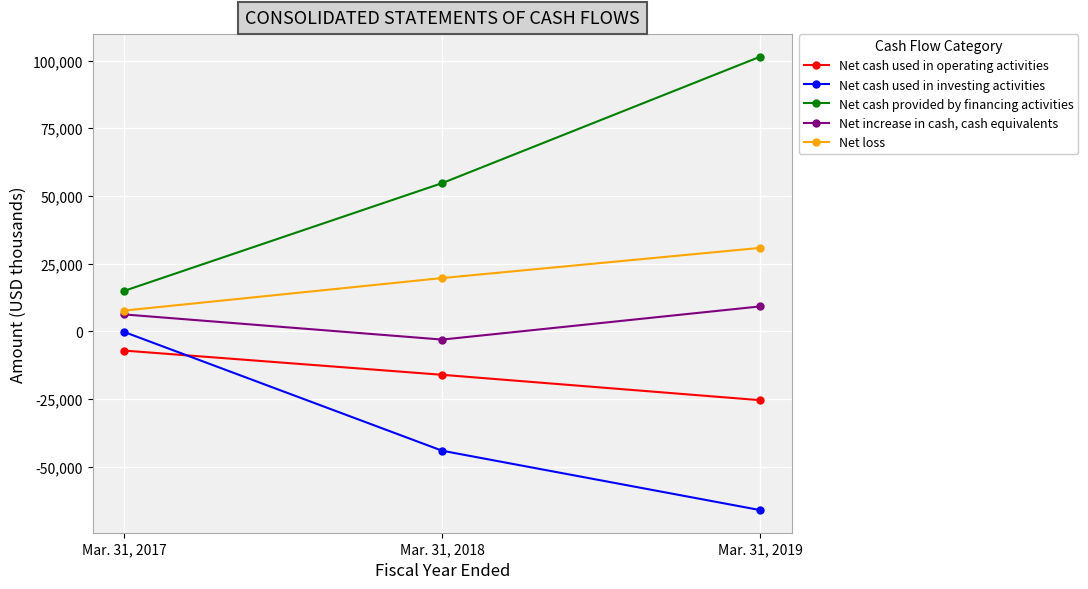

Reading left to right, extract all data points from this chart.

Net cash used in operating activities: -7077	-16014	-25378
Net cash used in investing activities: -238	-44046	-65944
Net cash provided by financing activities: 15000	54752	101390
Net increase in cash, cash equivalents: 6266	-3011	9229
Net loss: 7704	19702	30834